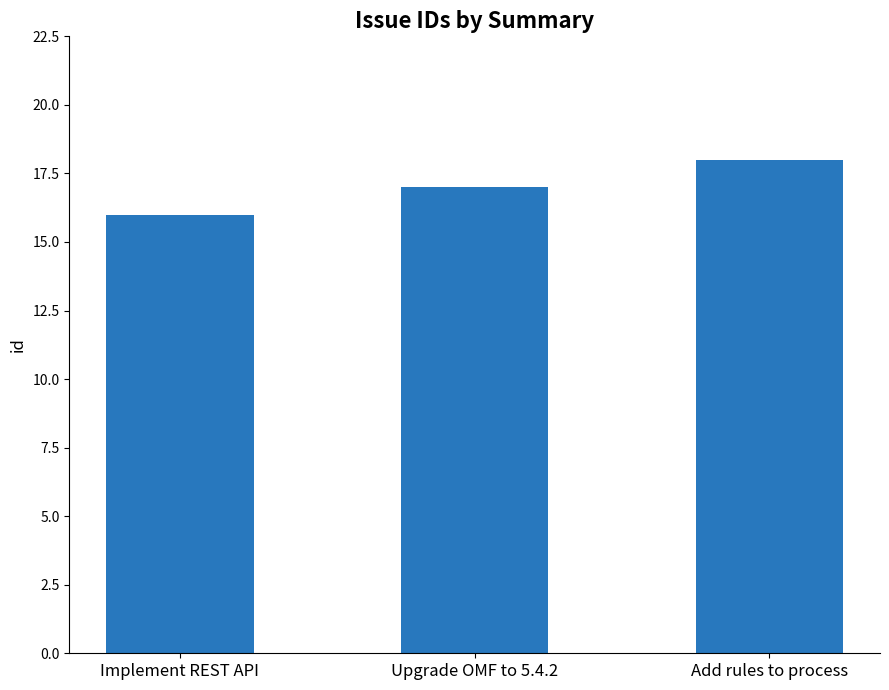

Which category has the highest value across all series?

Add rules to process